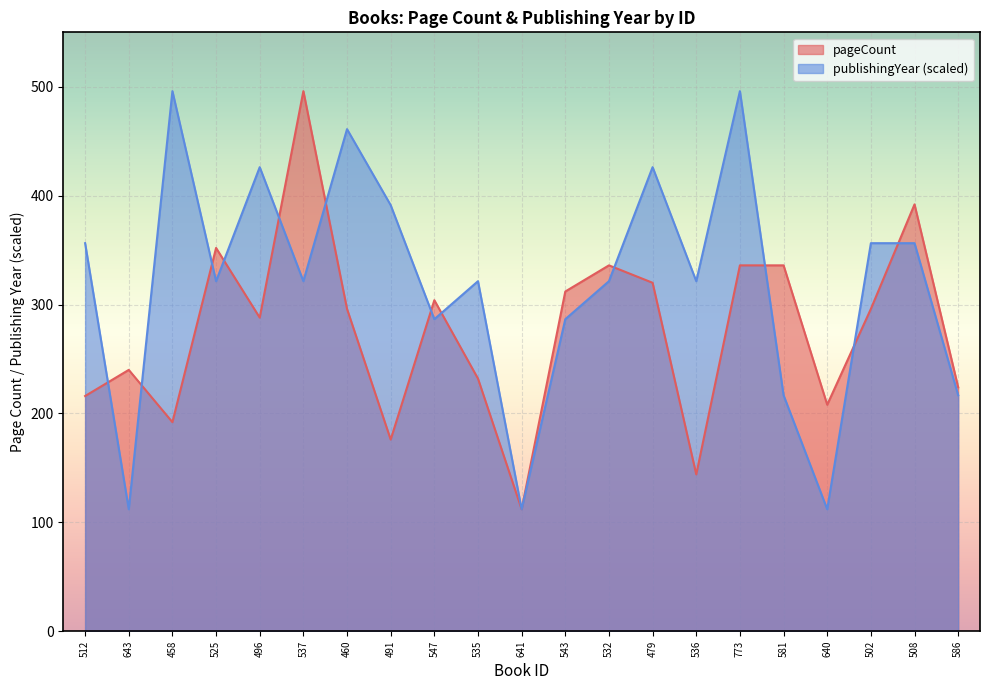

After their last crossing, which series has the higher values: pageCount or publishingYear?

pageCount